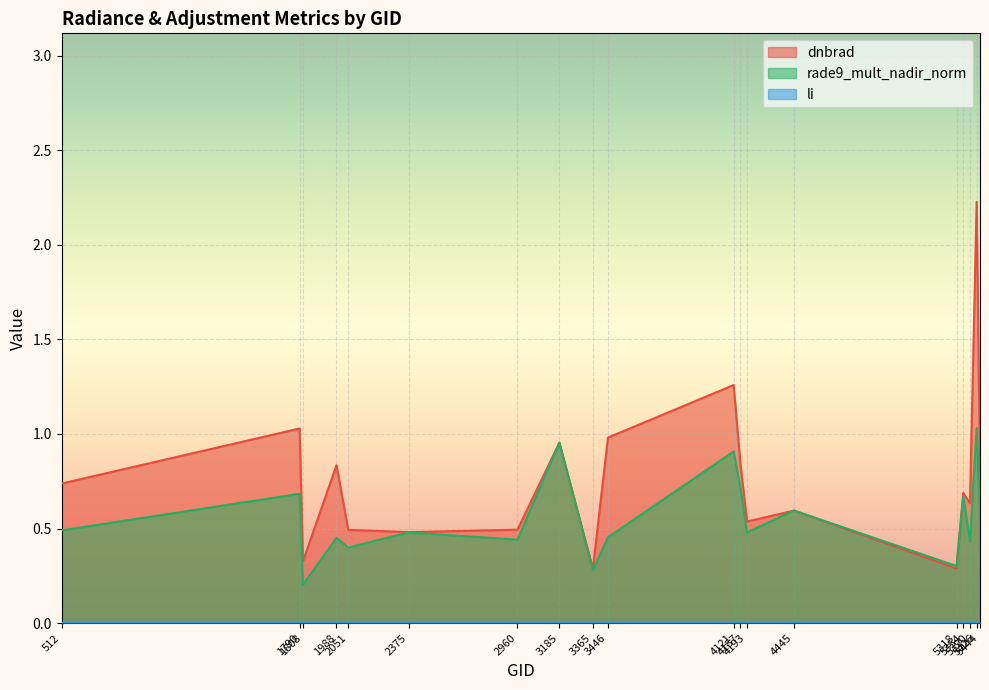

How many interior local valleys does the li series have?

5